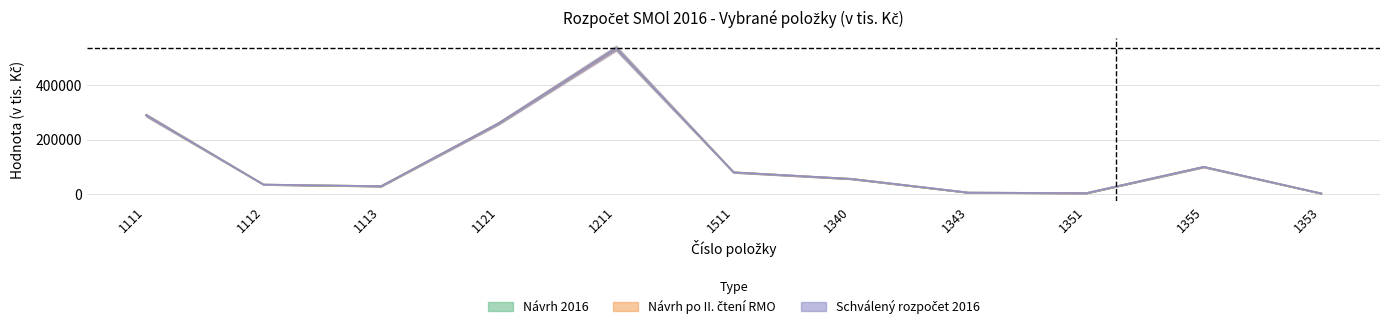

What is the approximate value of Návrh po II. čtení RMO at 1113, to the nearest 10?

29000